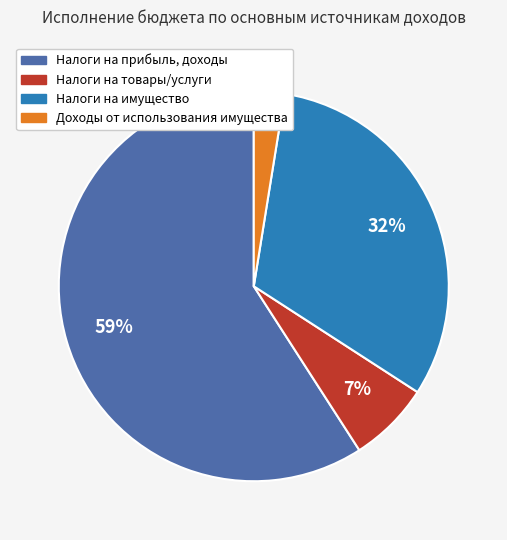

To the nearest percent, what is the average slice percentage?

25%